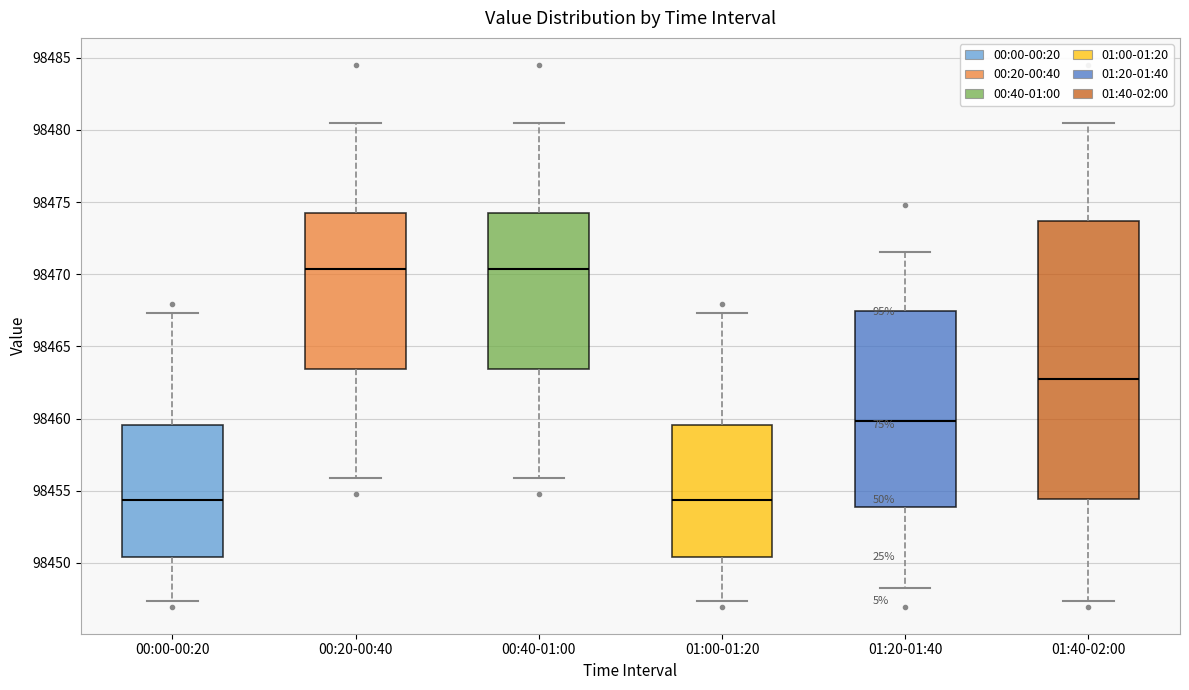

Where is the upper edge of the box for 01:20-01:40 on the y-axis? The values are not printed on the chart, so give them approximately, as read against the axis.

98467.5